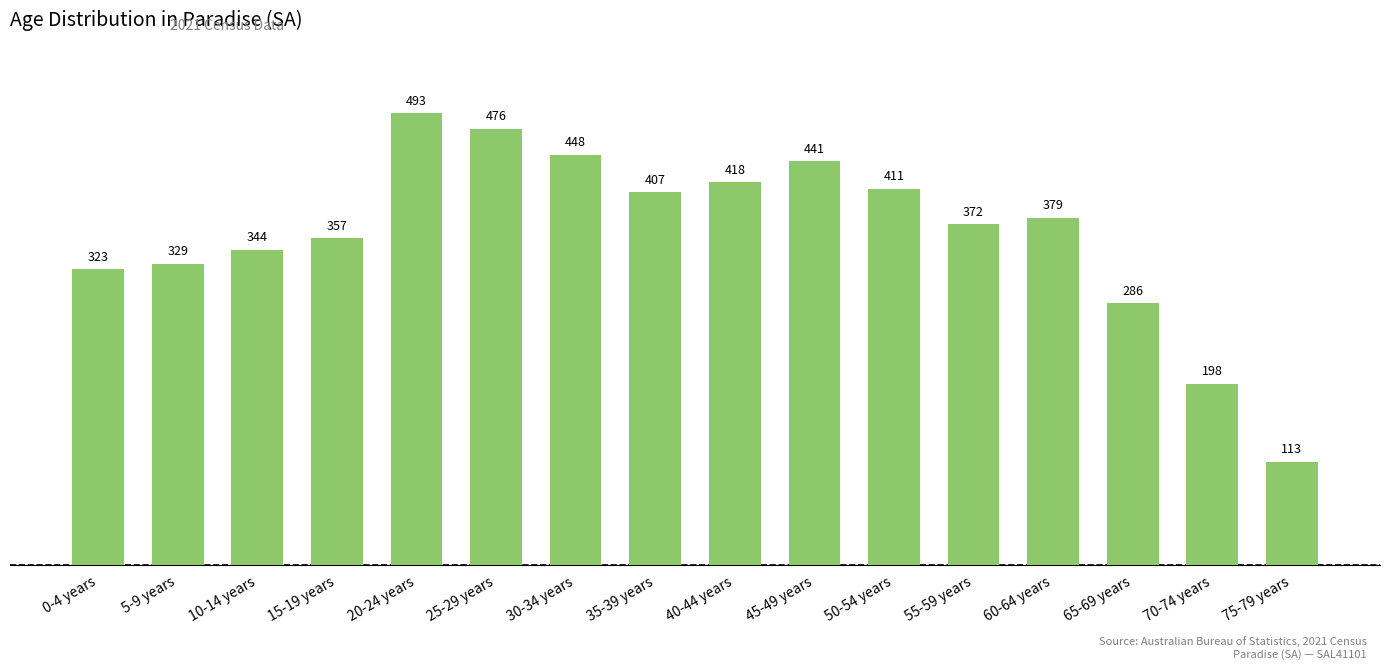

What is the label of the 8th bar from the left?

35-39 years